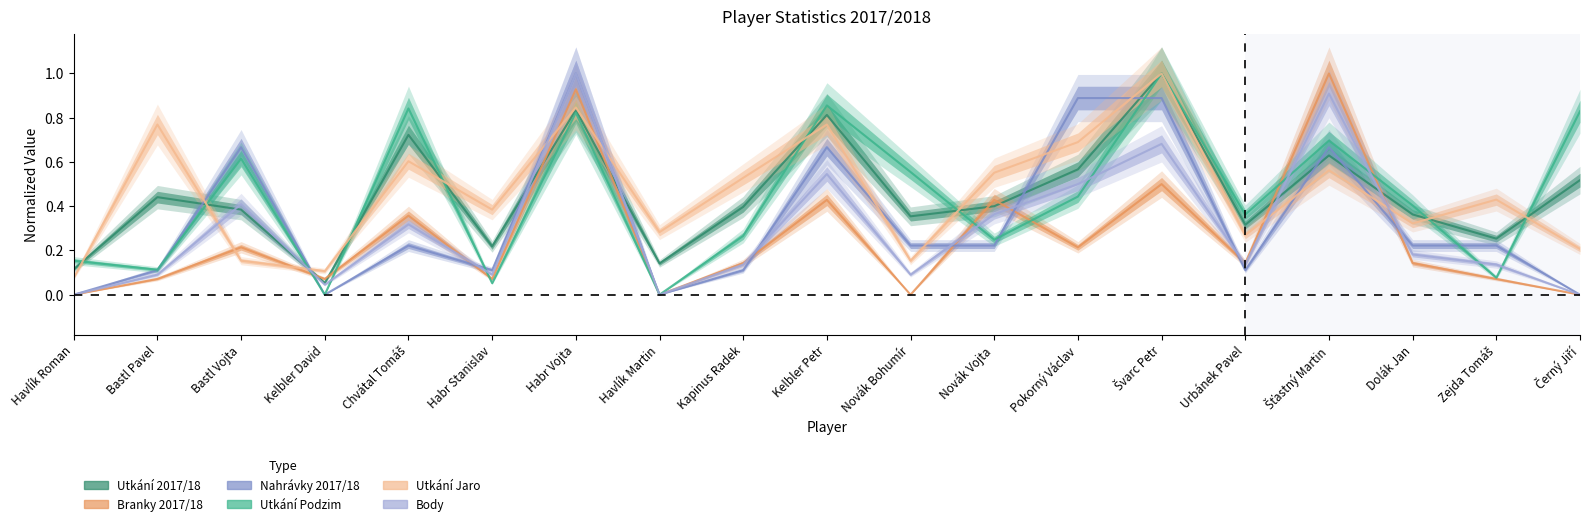

What position from the left is Novák Bohumír?

11